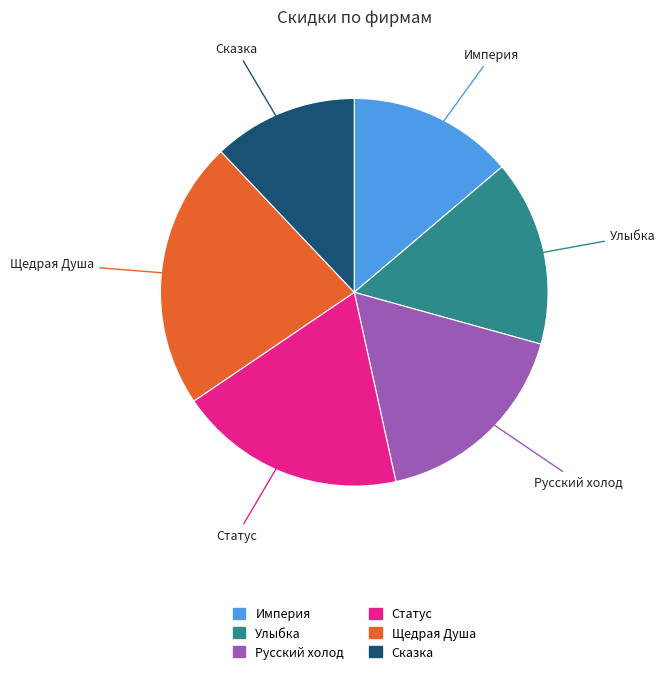

Is the sum of Щедрая Душа and Империя greater than half?

No